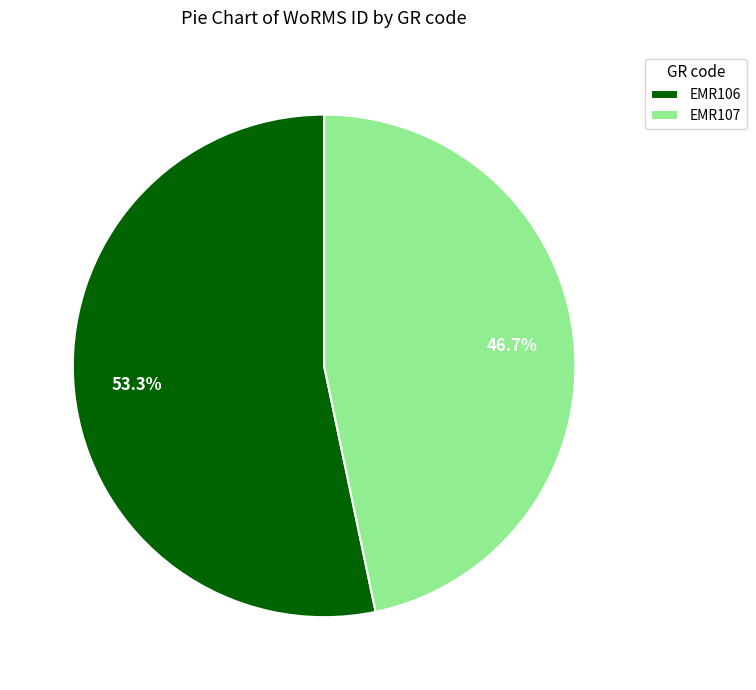

Does any single category account for the majority?

Yes